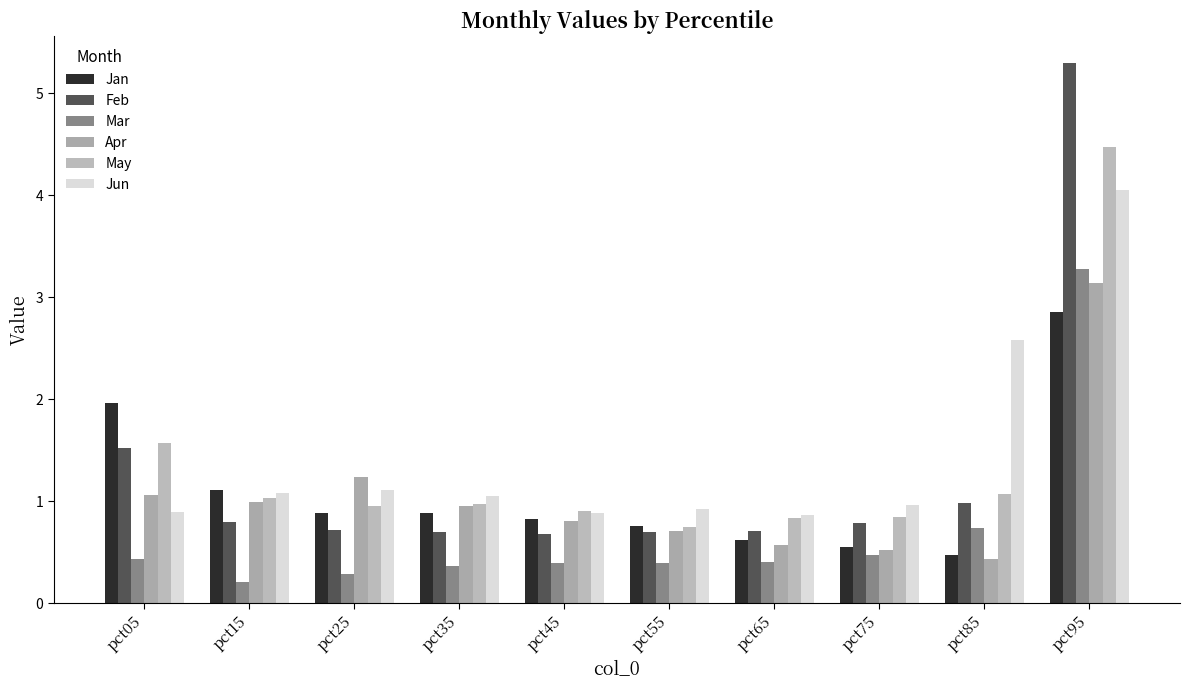

Which category has the highest value across all series?

pct95